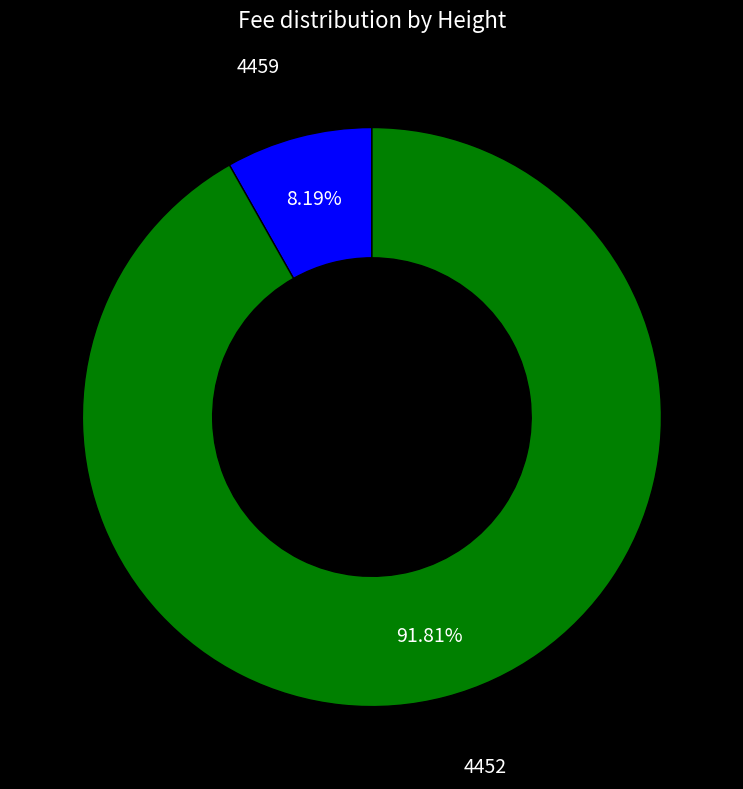

To the nearest percent, what portion does 4452 represent?

92%